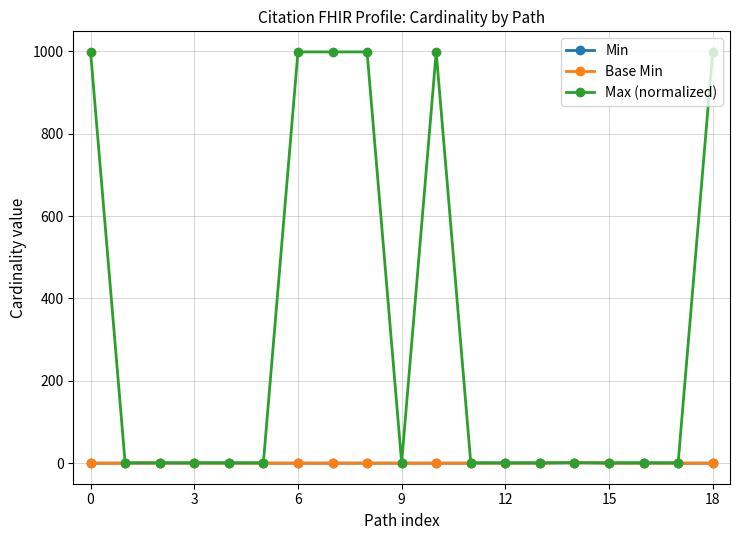

Is this an area chart (filled region under the line)?

No